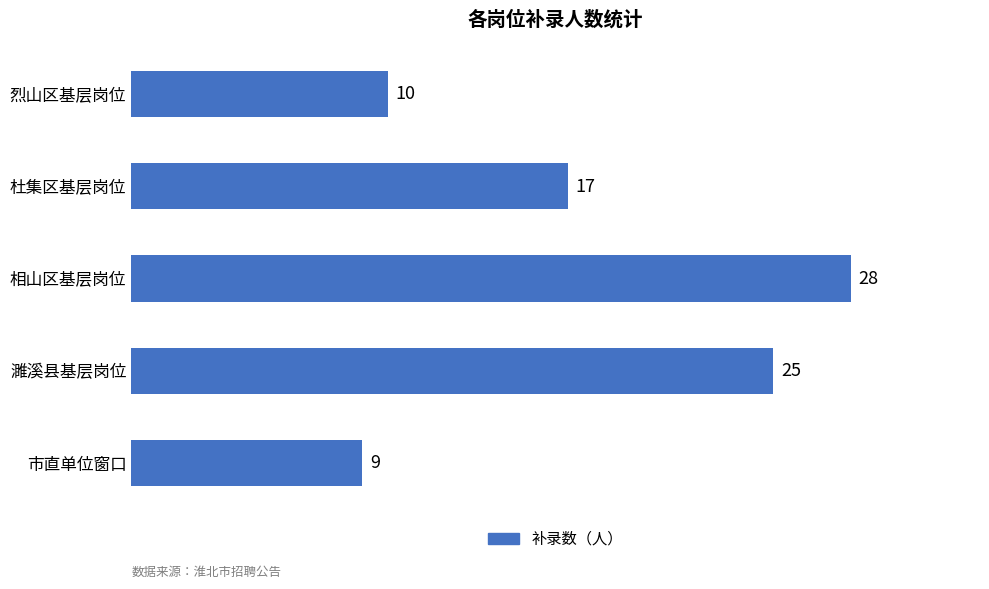

Reading bottom to top, what are all the values shown in this chart?

9	25	28	17	10